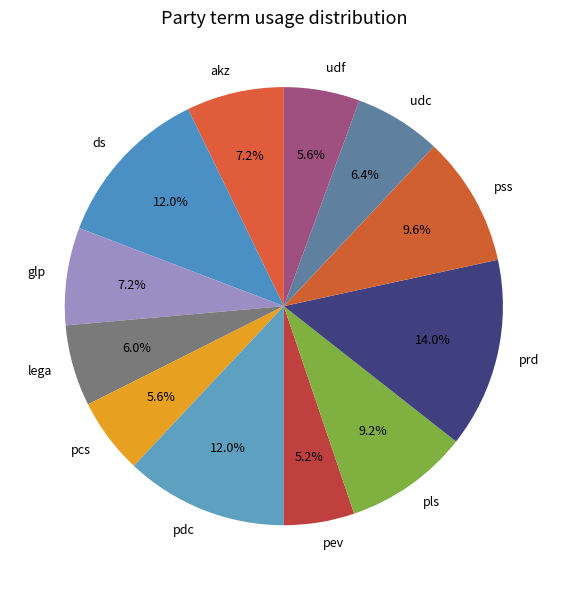

Count the number of slices in the pie.

12